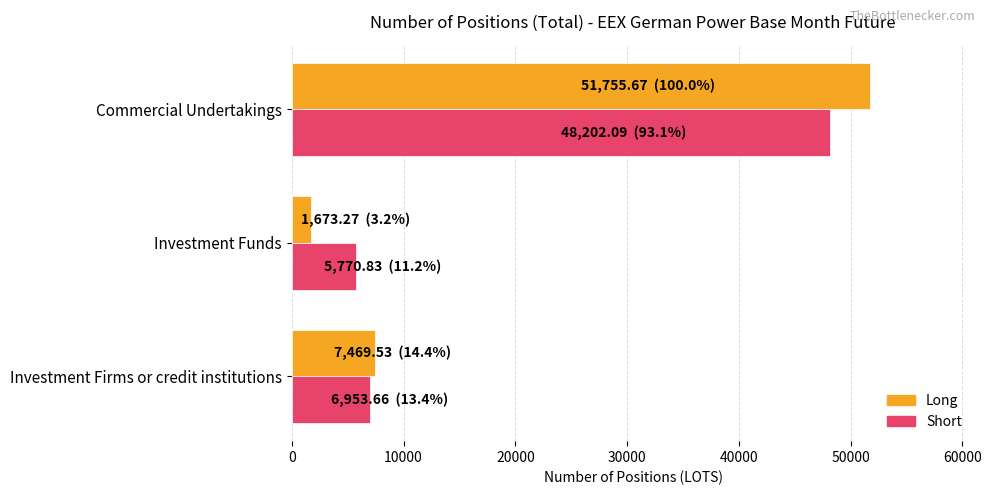

The Long series shows 51755.7 at Commercial Undertakings. True or false?

True